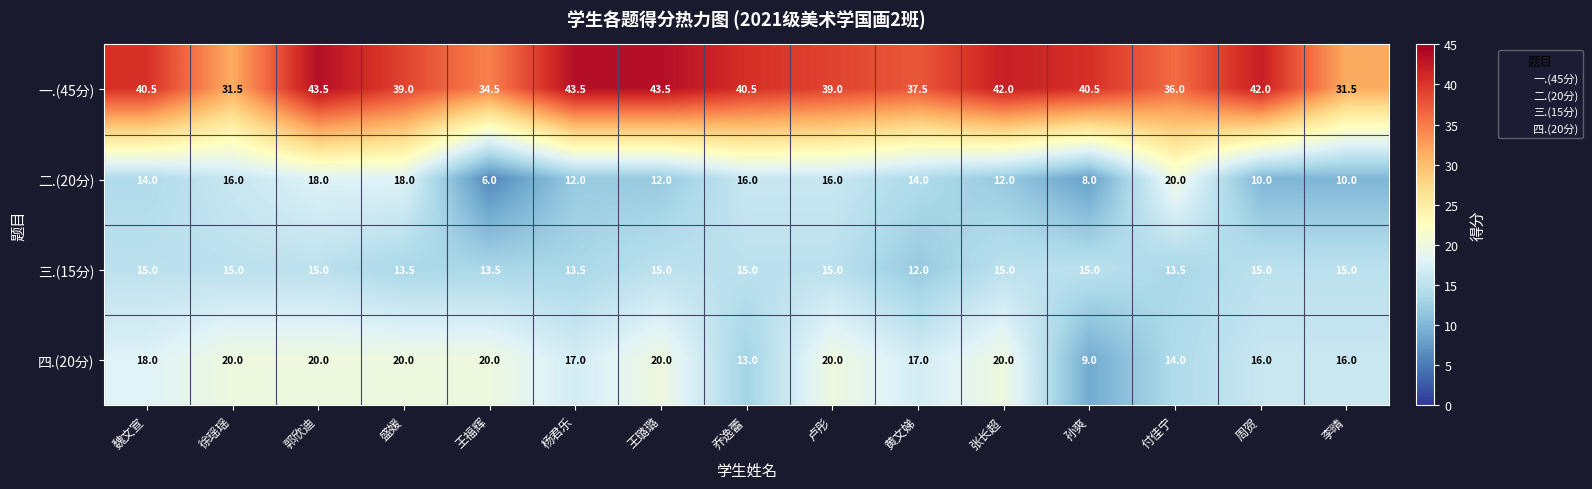

Which category has the lowest value across all series?

王福辉